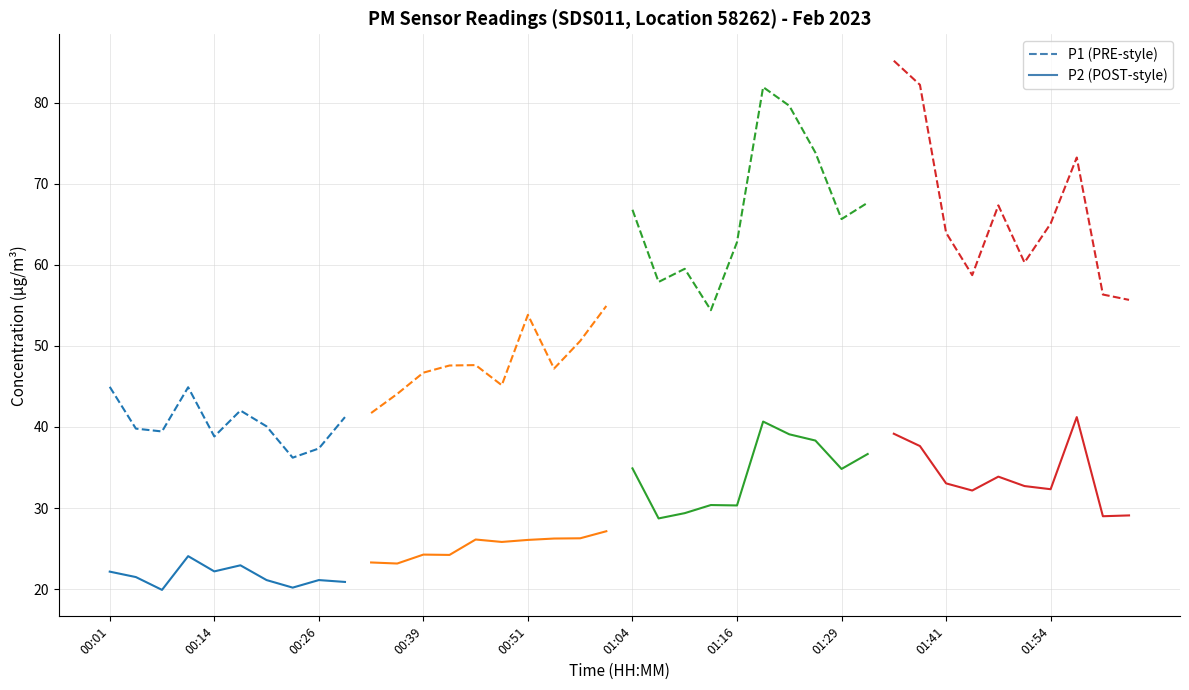

What is the value of the P2 point at the 16th from the left?

25.8